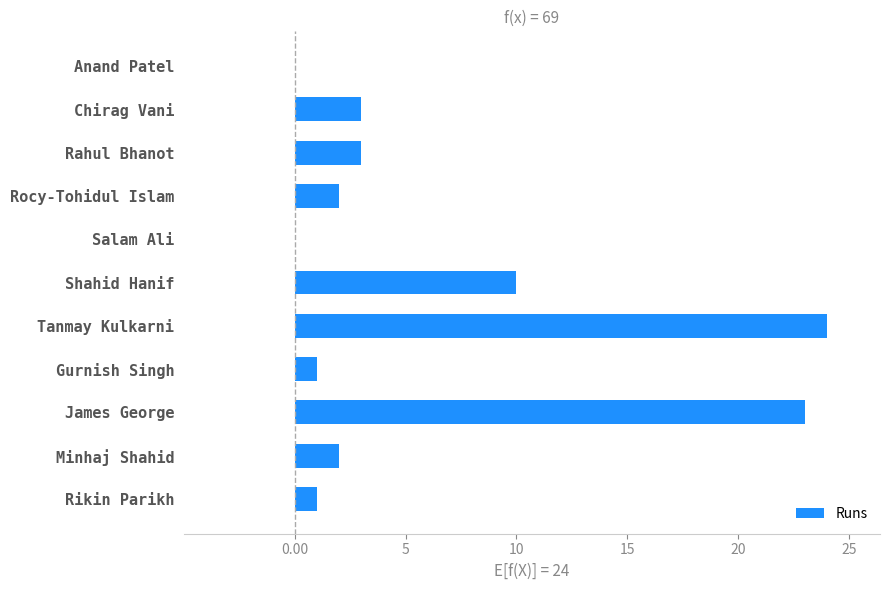

Is it true that the value at Anand Patel is 16?

False